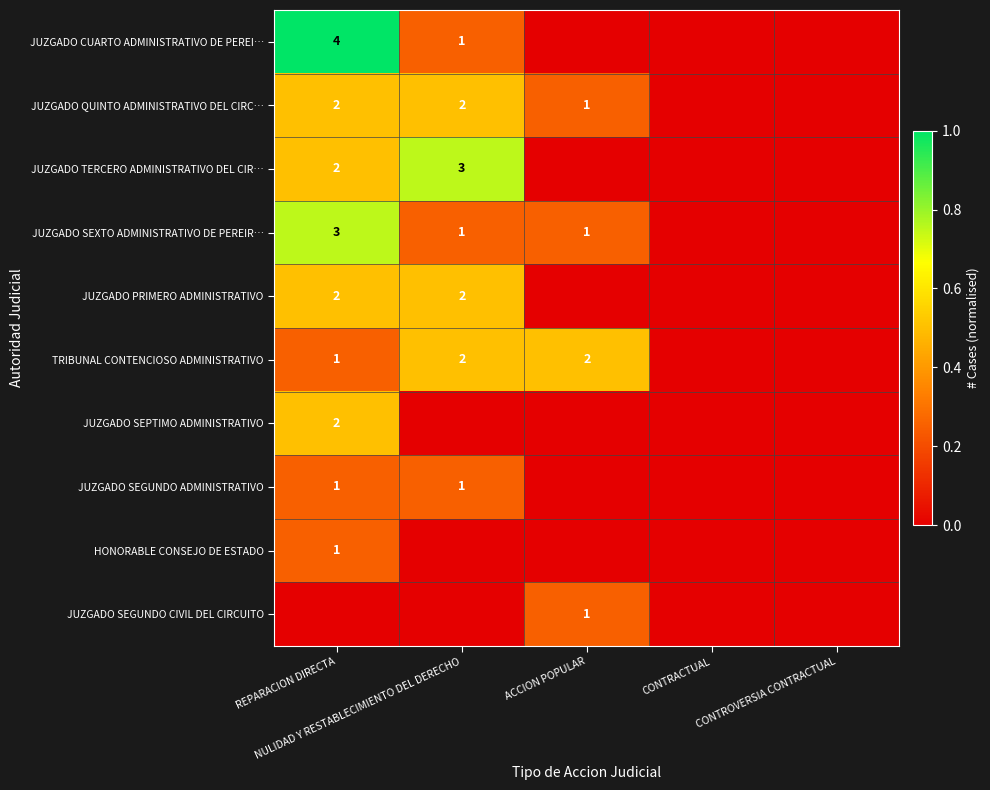

Which has a higher value, CONTRACTUAL or NULIDAD Y RESTABLECIMIENTO DEL DERECHO?

NULIDAD Y RESTABLECIMIENTO DEL DERECHO